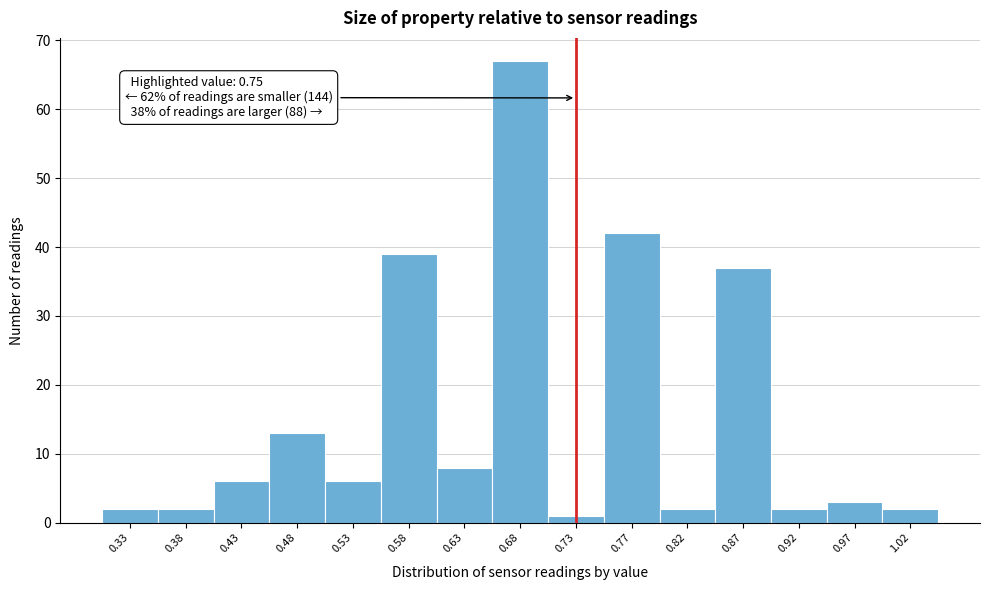

Reading left to right, extract all data points from this chart.

2	2	6	13	6	39	8	67	1	42	2	37	2	3	2